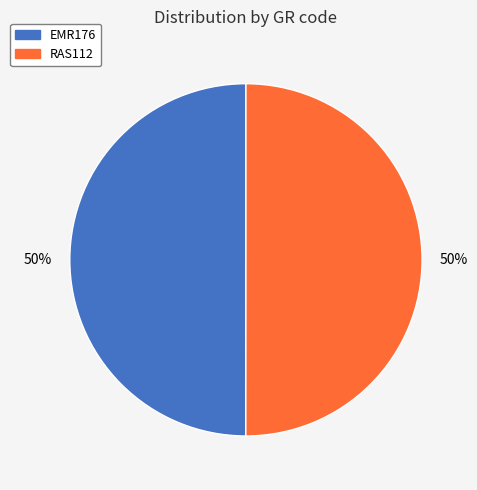

To the nearest percent, what is the combined percentage of EMR176 and RAS112?

100%